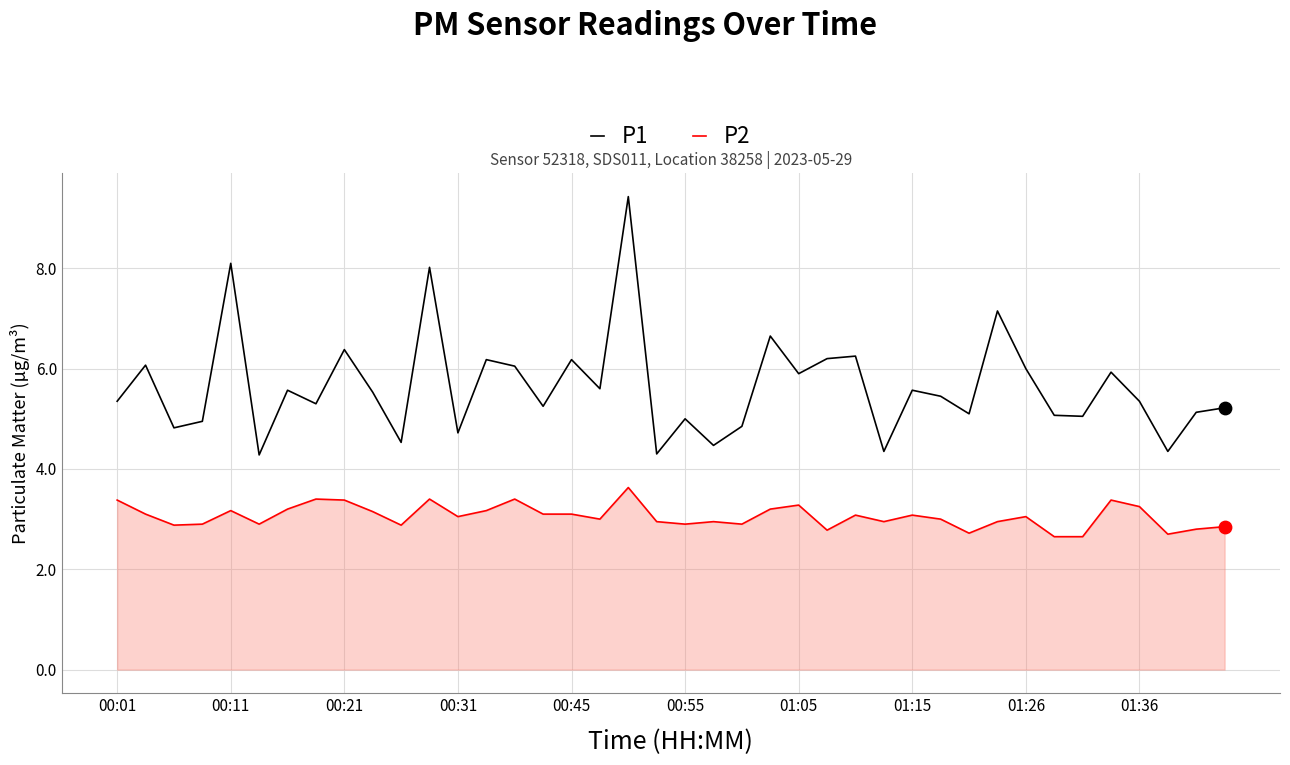

Which series has the largest total across all categories?

P1